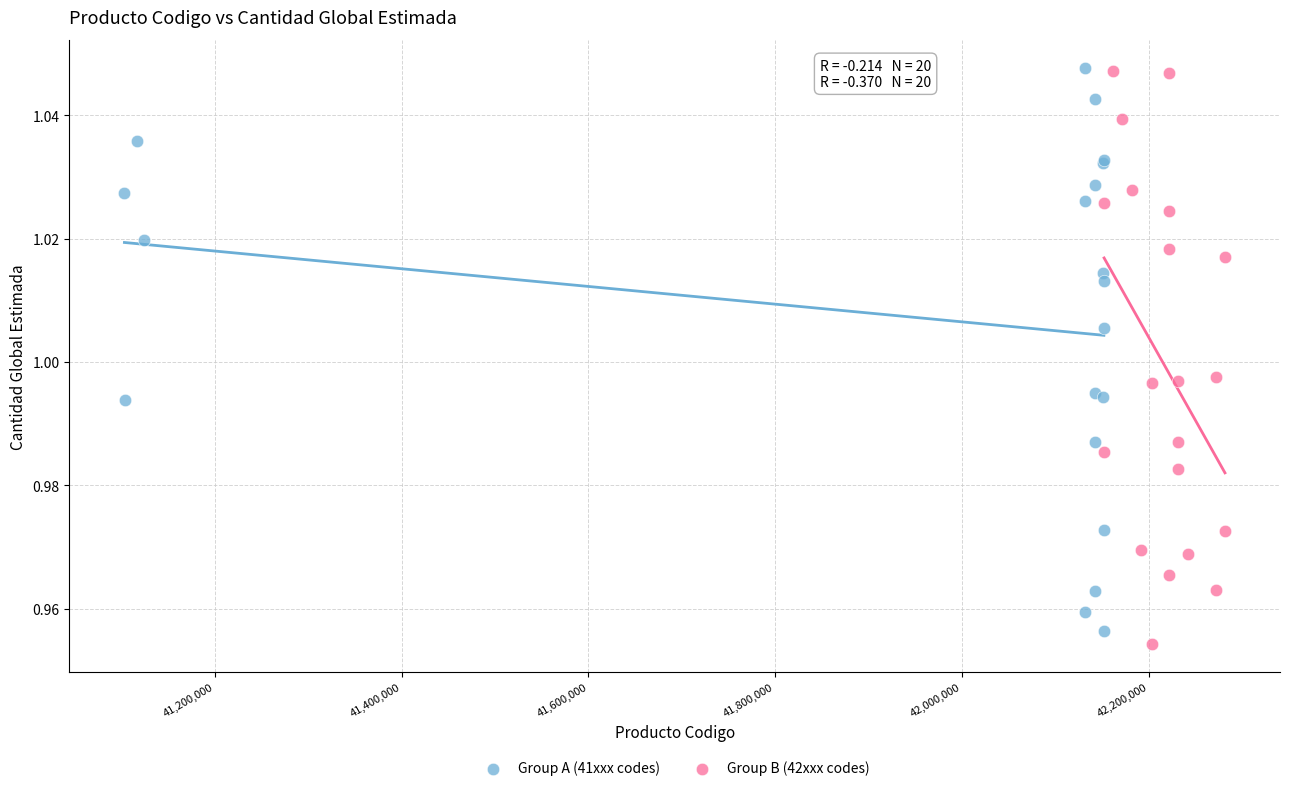

Which series reaches the minimum Y coordinate?

Group B (42xxx codes)